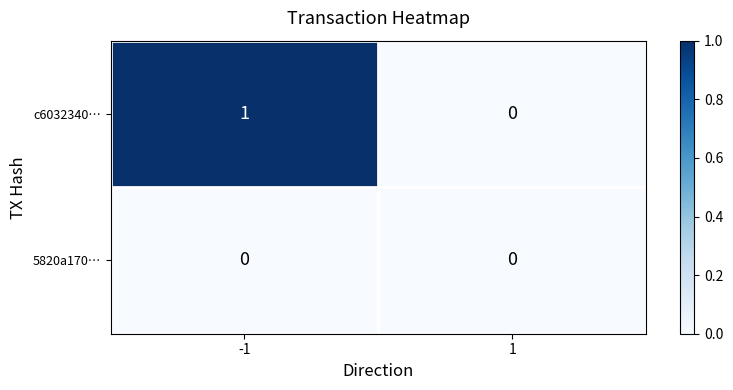

Is the value of 5820a170… at 1 greater than the value of c6032340… at -1?

No